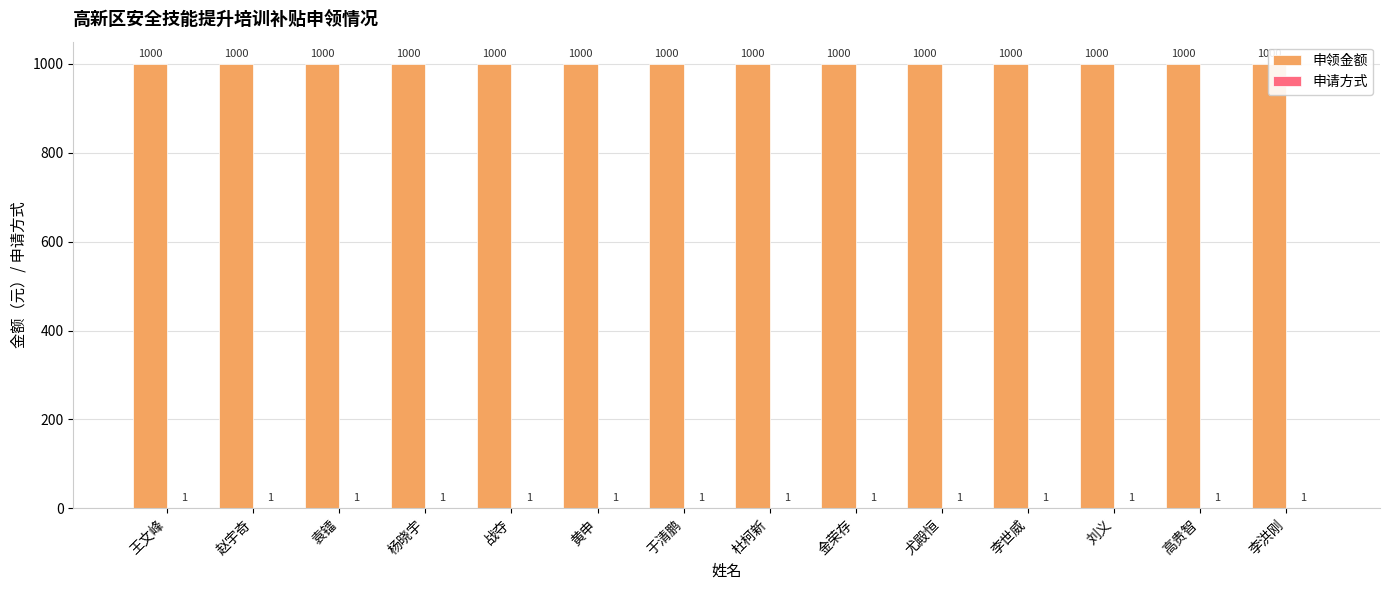

Where is 申请方式 nearest to the value 1?

王文峰